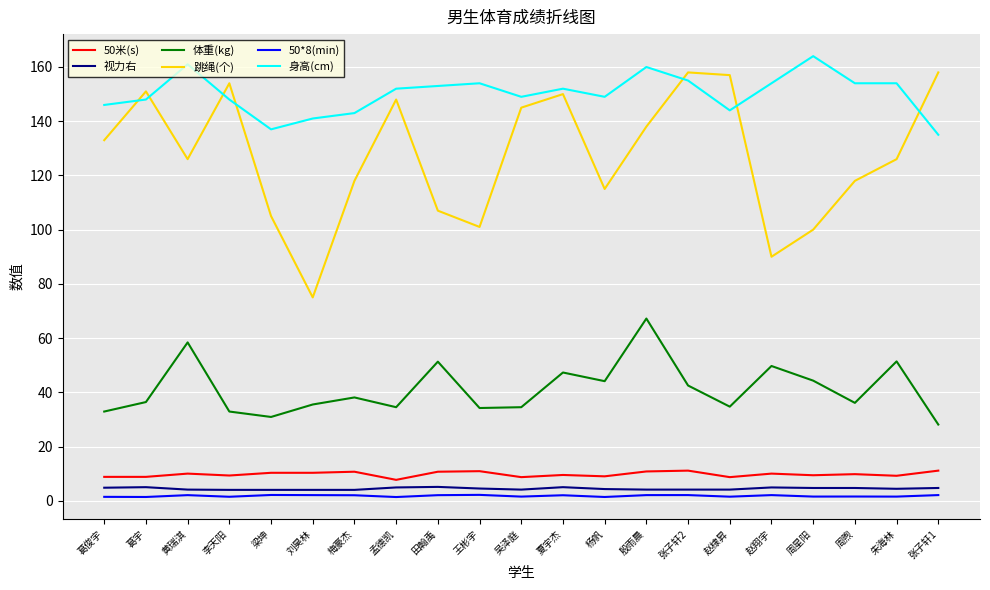

What position from the right is 赵翔宇?

5